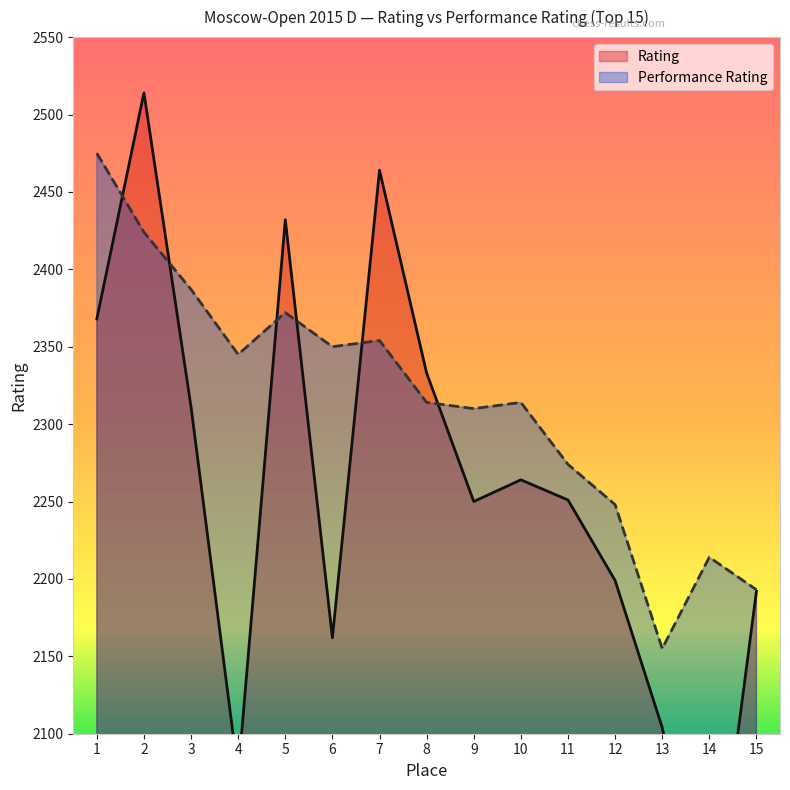

How many lines are shown in the chart?

2